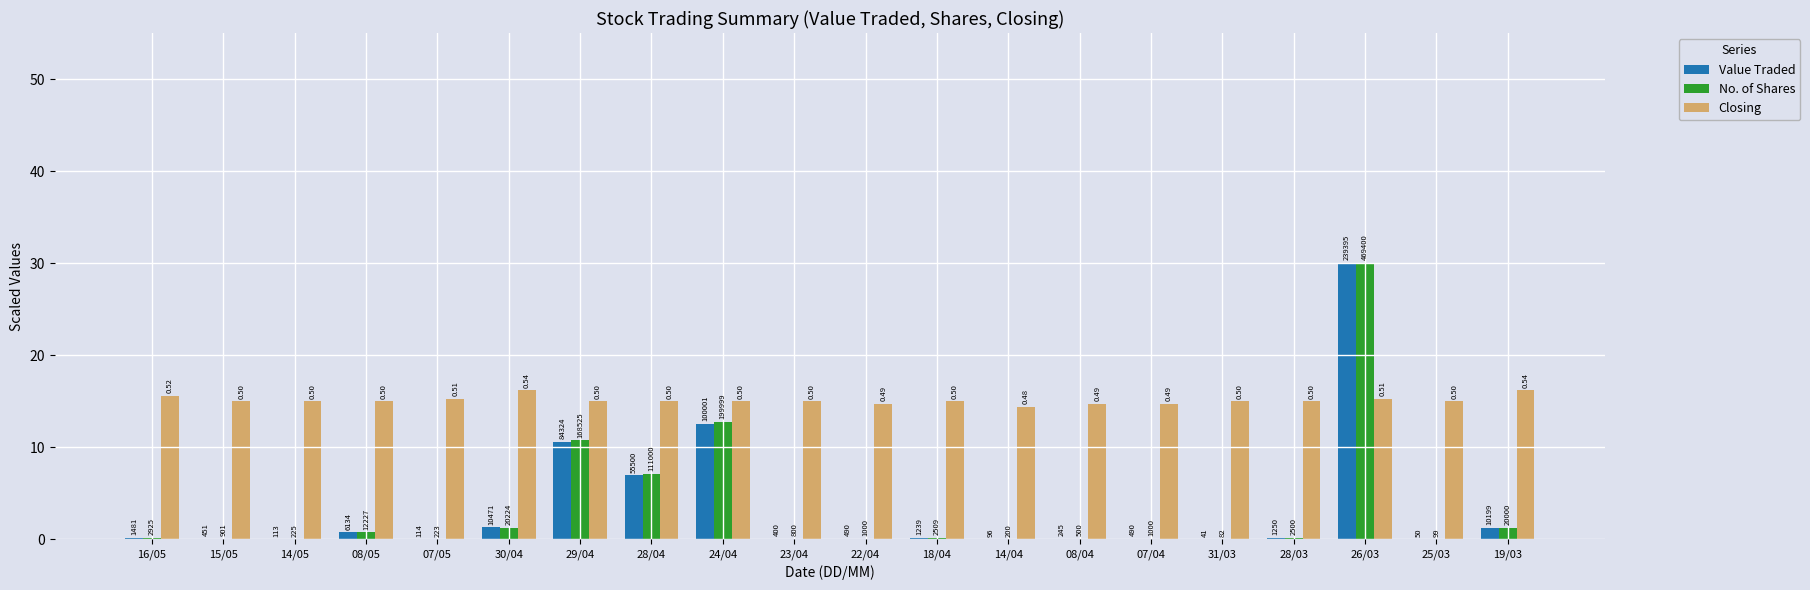

Does the chart contain stacked bars?

No